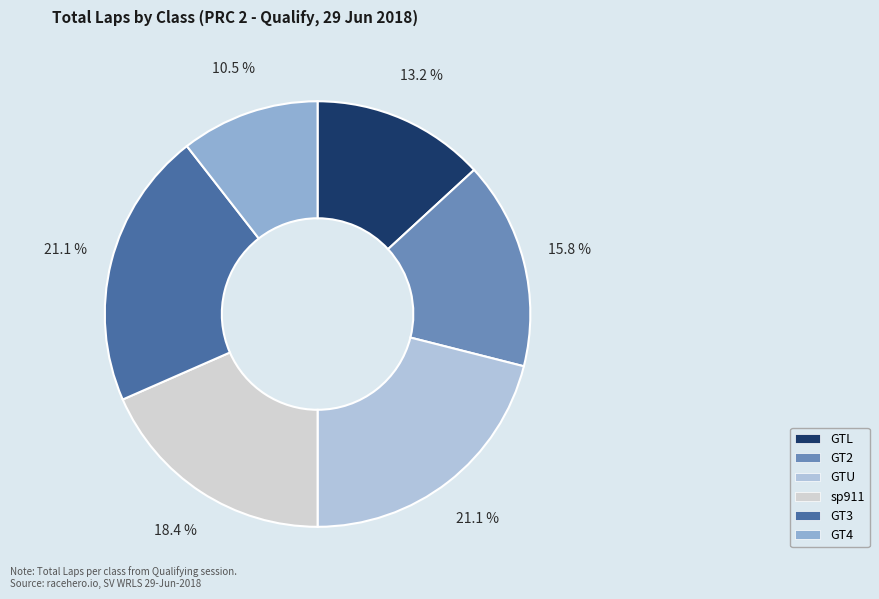

How many slices are in this pie chart?

6